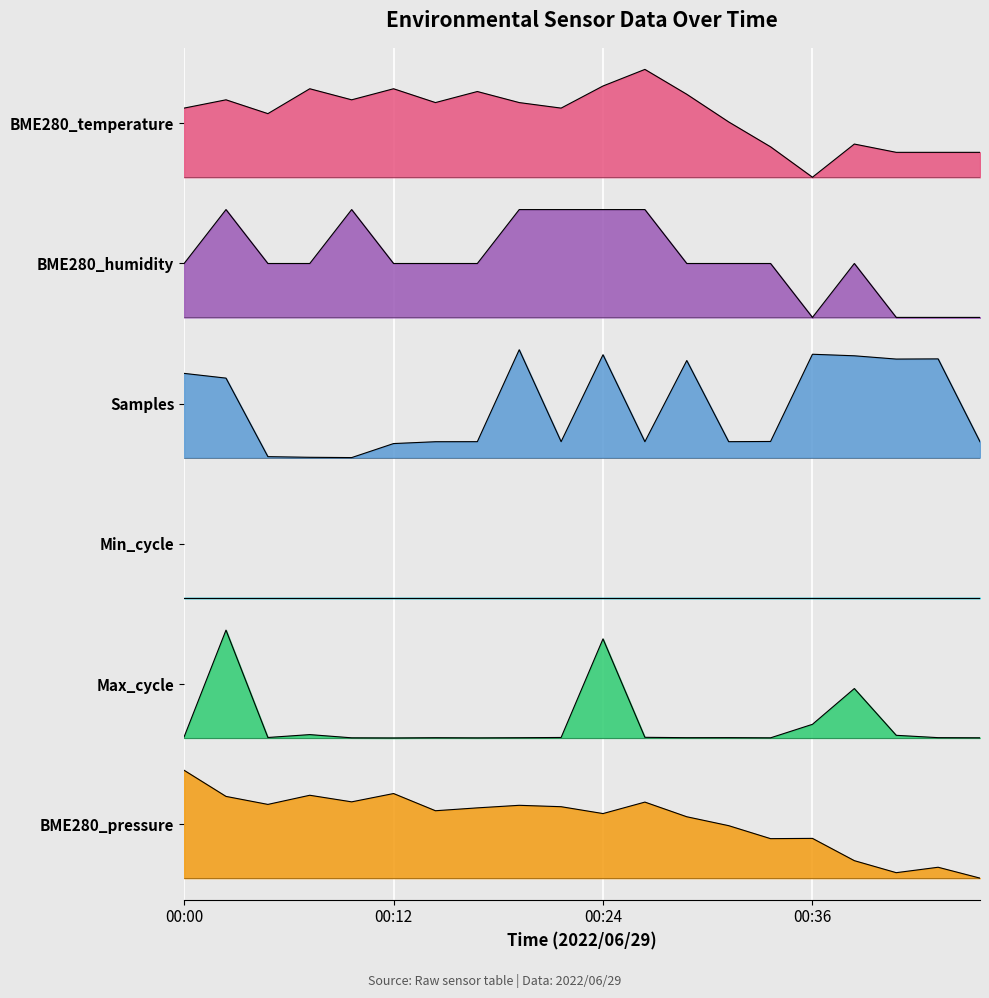

Is it true that BME280_pressure equals 0.7 at 00:19?

True